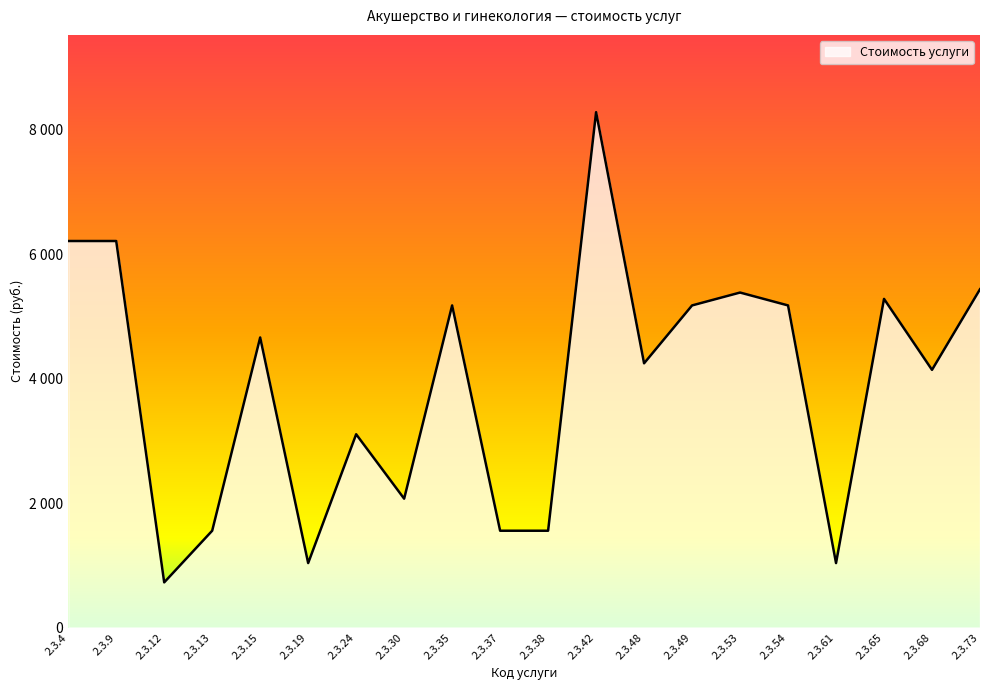

Reading right to left, transcribe all the data shown in this chart.

5435	4140	5280	1035	5175	5382	5175	4245	8280	1555	1555	5175	2070	3105	1035	4660	1555	725	6210	6210